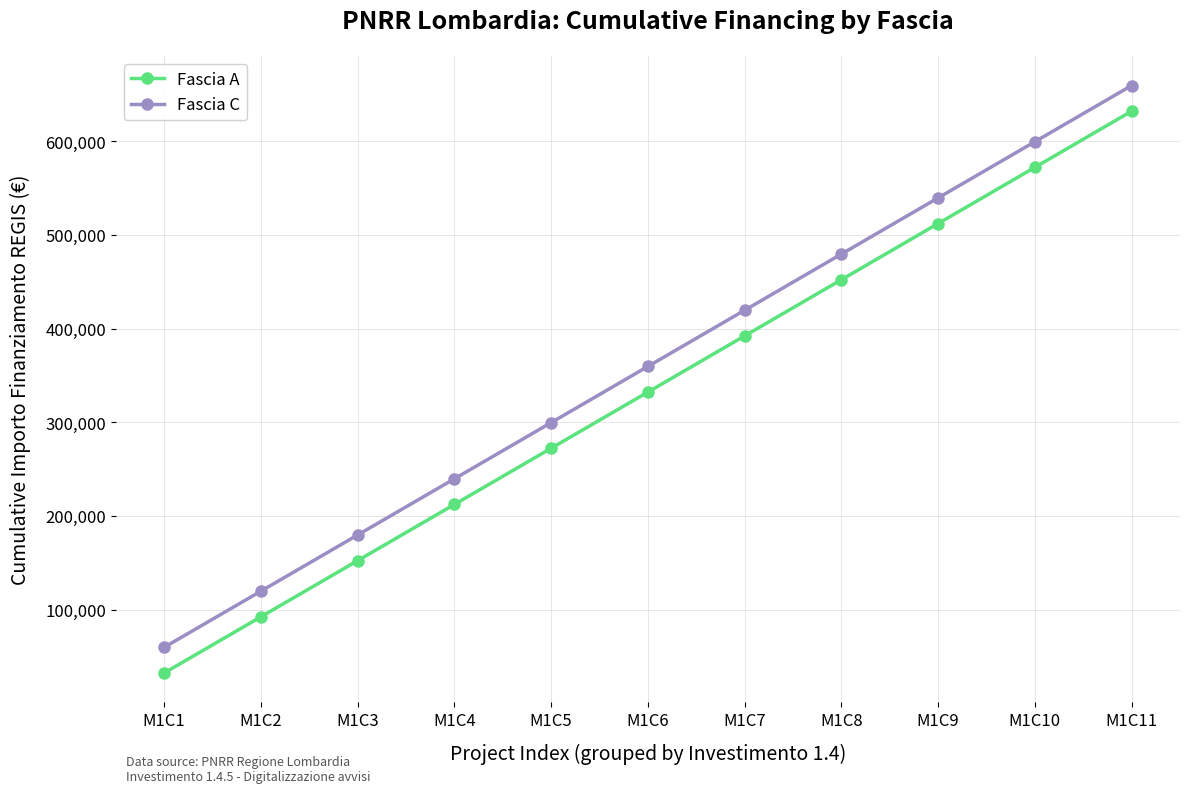

What is the value of the Fascia A point at the 5th from the left?

272453